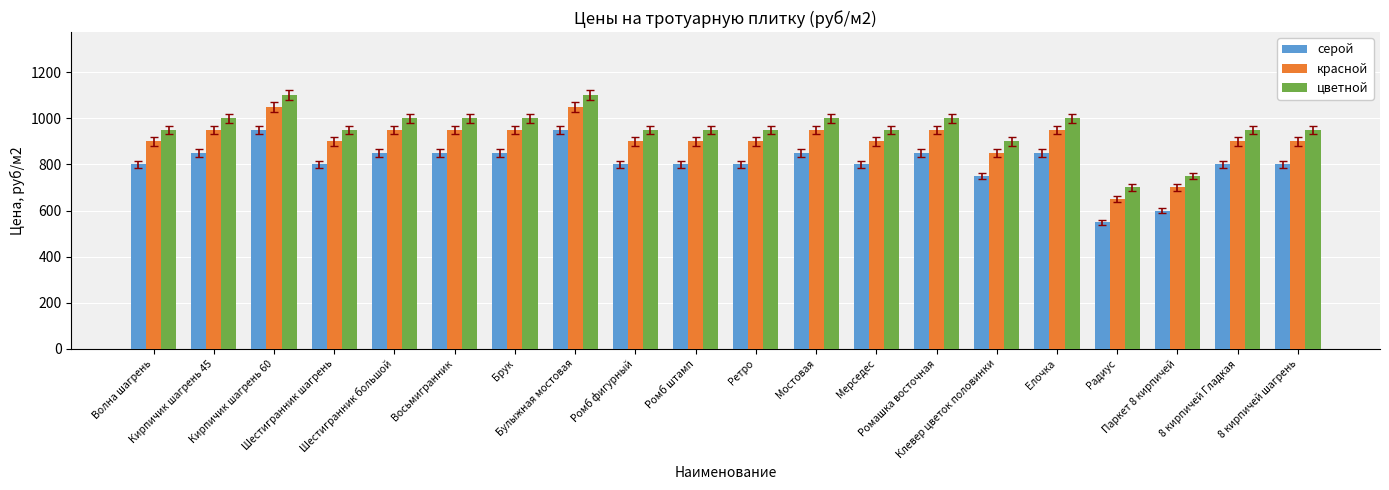

How many data points in серой are less than 800?

3